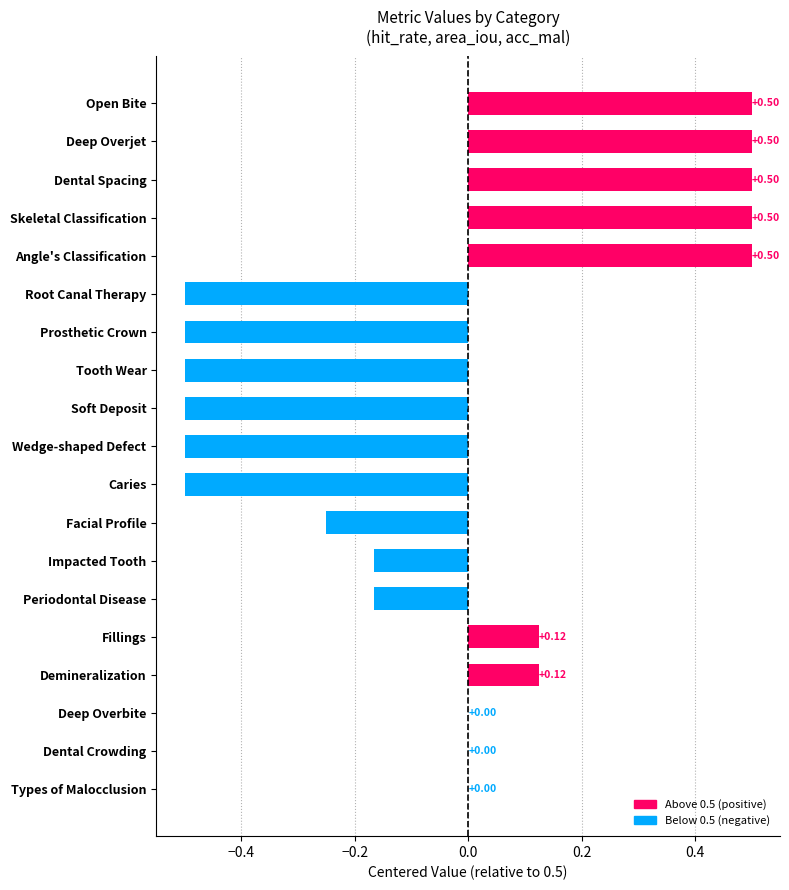

What is the change in value from Demineralization to Dental Spacing?

+0.4